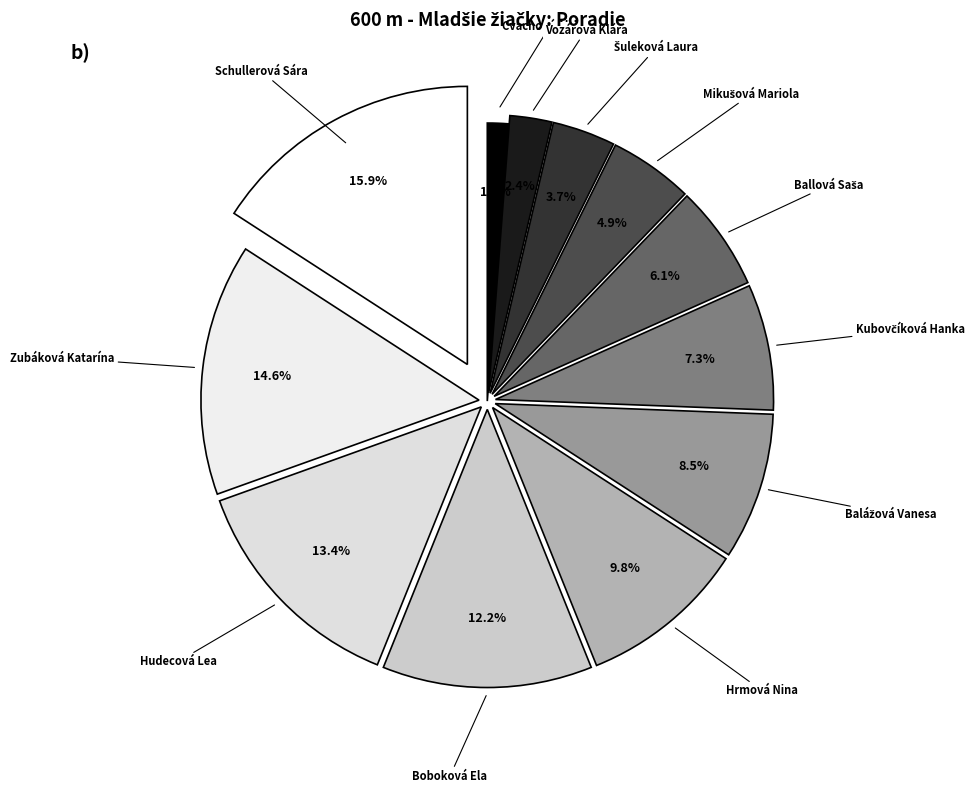

Is Hudecová Lea the majority of the pie?

No